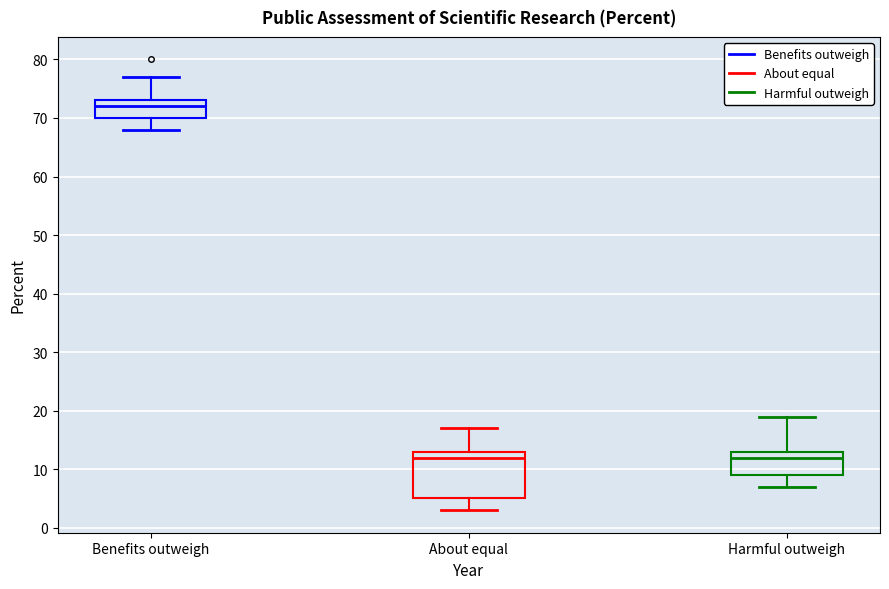

Where does the upper whisker of the box for Harmful outweigh end on the y-axis? The values are not printed on the chart, so give them approximately, as read against the axis.

19